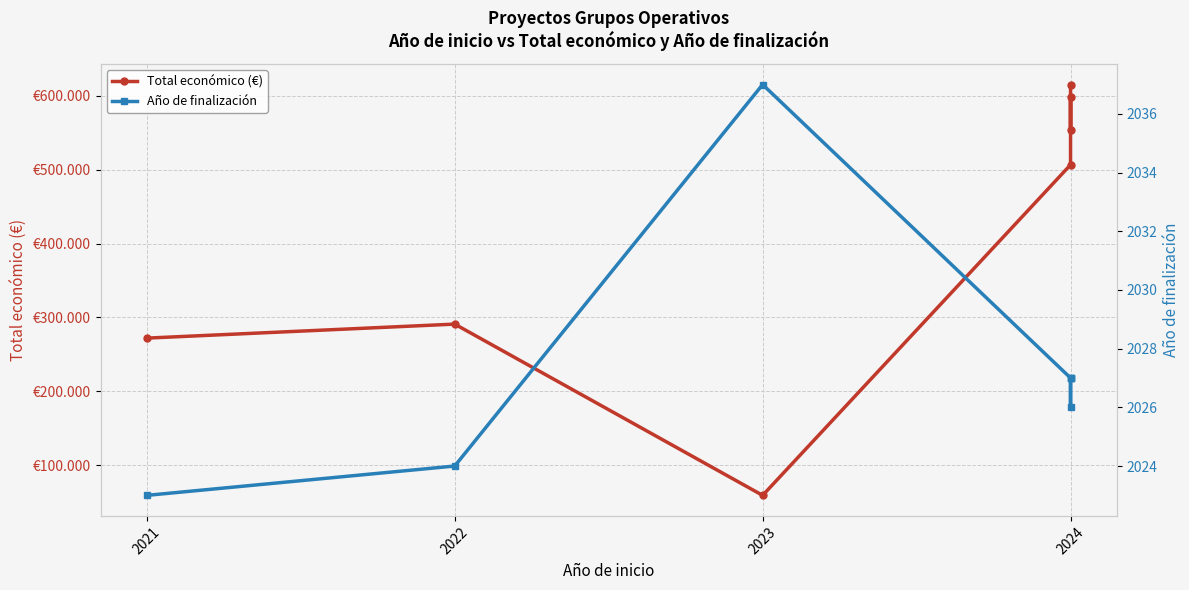

Reading left to right, what are all the values shown in this chart?

Total económico (€): 272024	290983	59106	506703	598139	553196	615375
Año de finalización: 2023	2024	2037	2027	2026	2027	2027